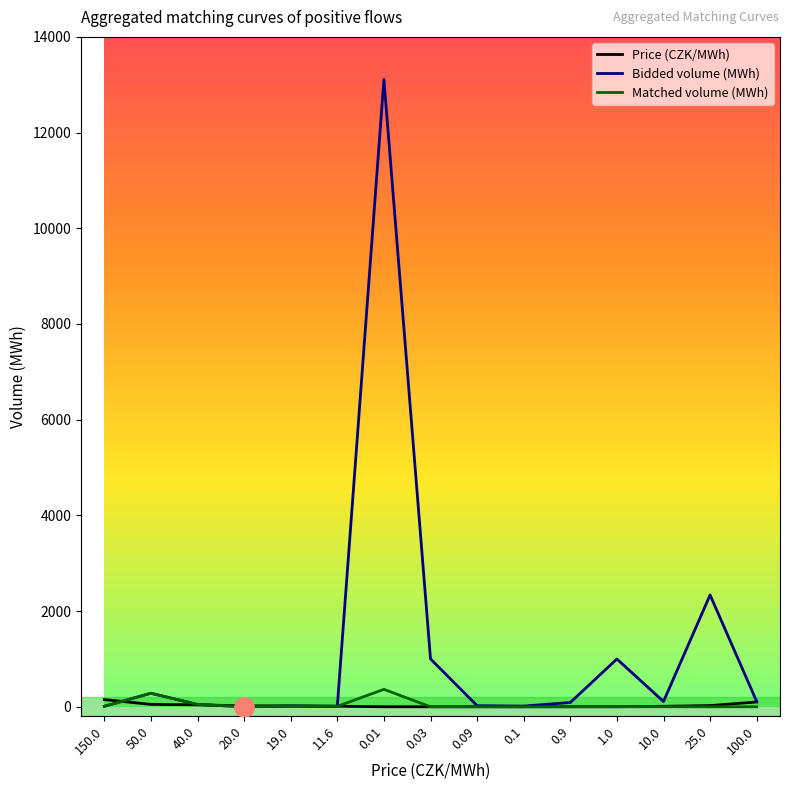

What is the maximum value for Bidded volume (MWh)?

13108.6